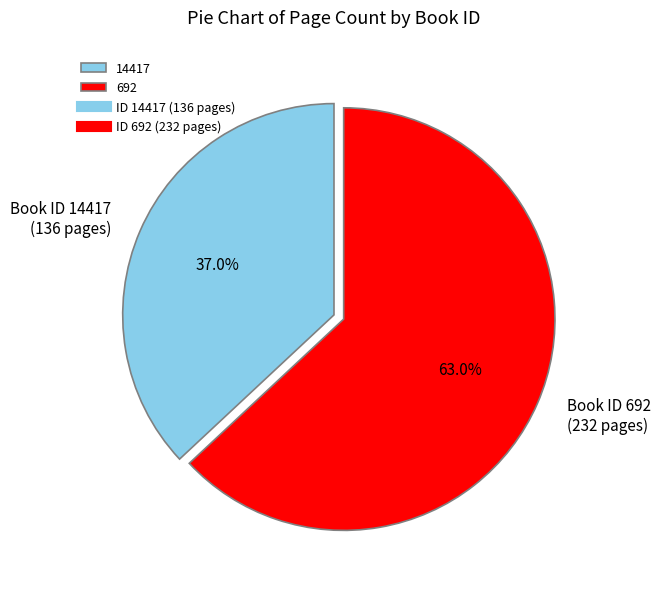

Is there any slice that represents more than half of the pie?

Yes